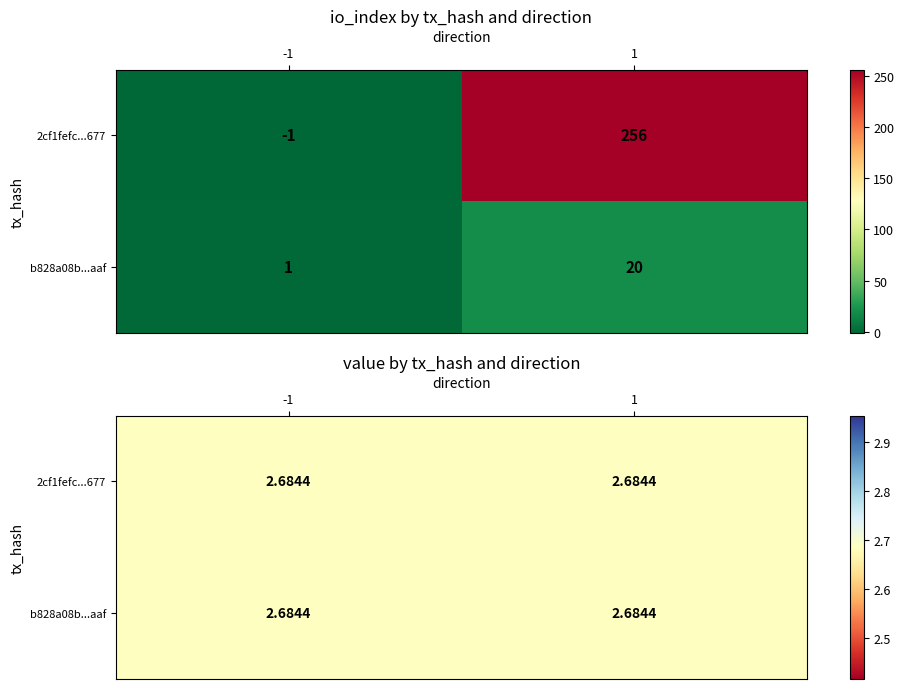

What is the spread (max minus min) of values at 1?

236